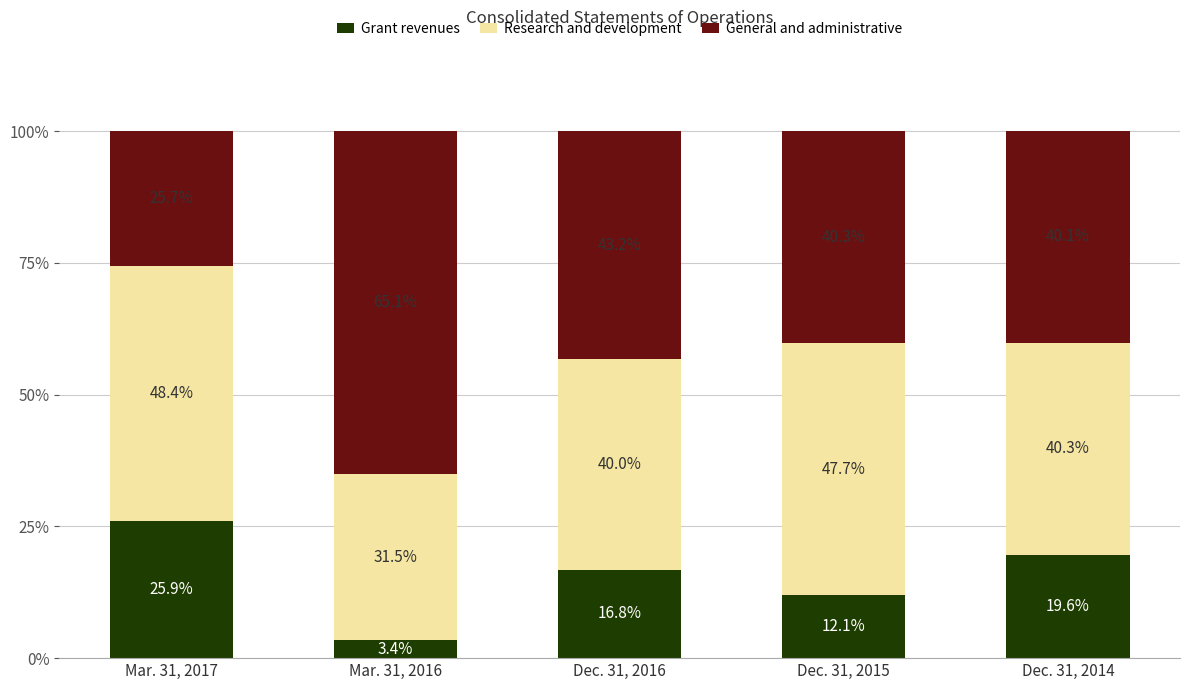

Reading right to left, list the values for the Grant revenues series.

19.6	12.1	16.8	3.4	25.9